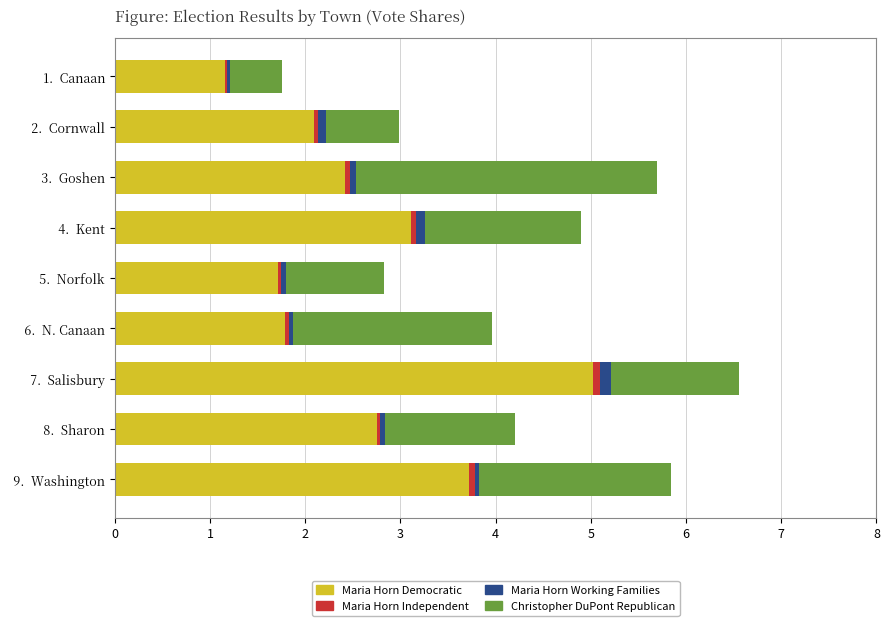

Which category has the highest value in the Maria Horn Democratic series?

 7.  Salisbury